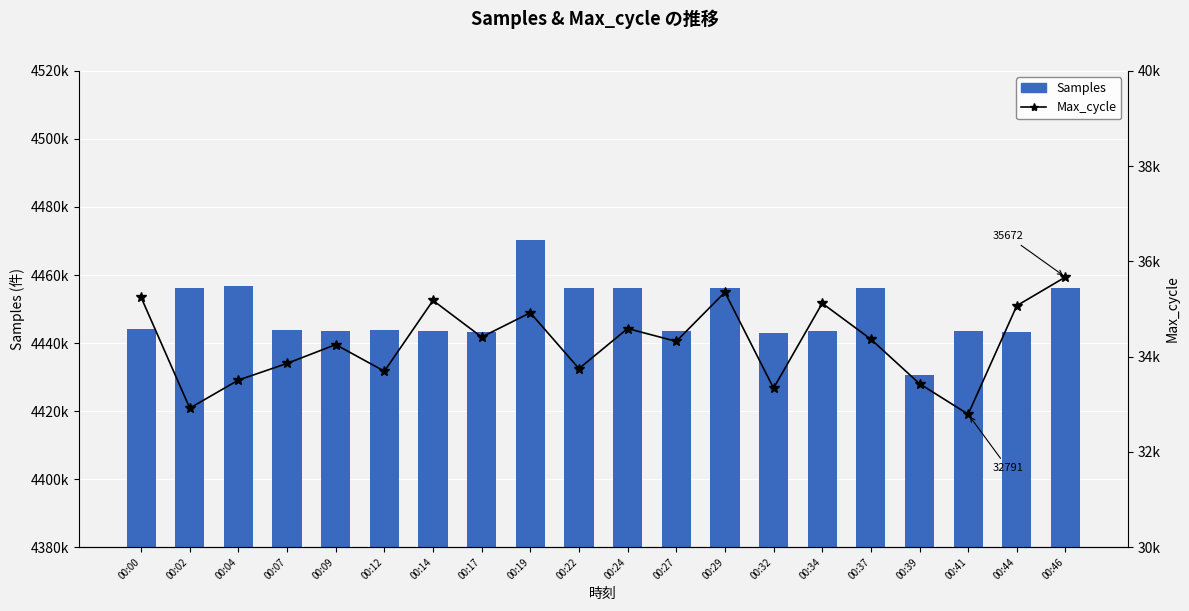

Where is Max_cycle nearest to the value 34231?

00:09